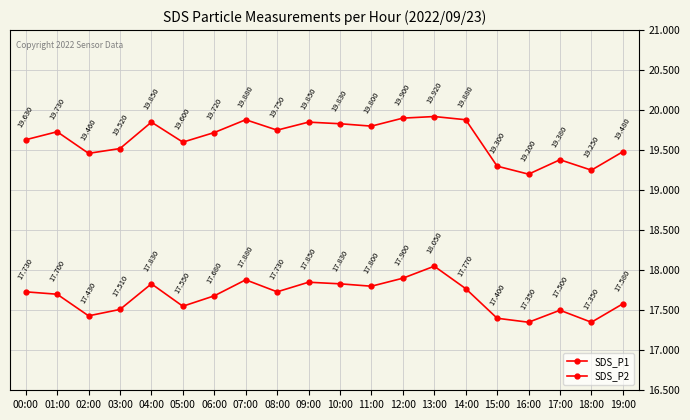

What is the lowest value of the SDS_P1 series?

19.2